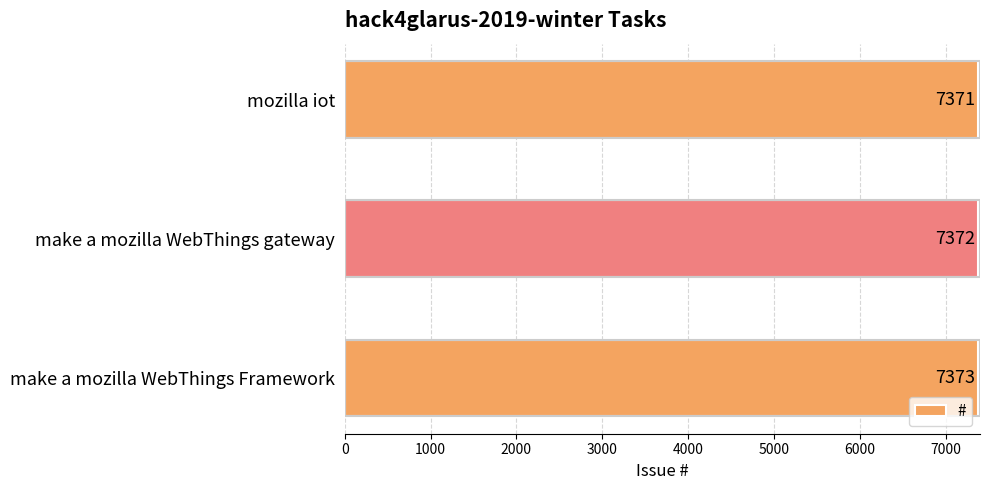

What is the difference between the maximum and minimum values?

2